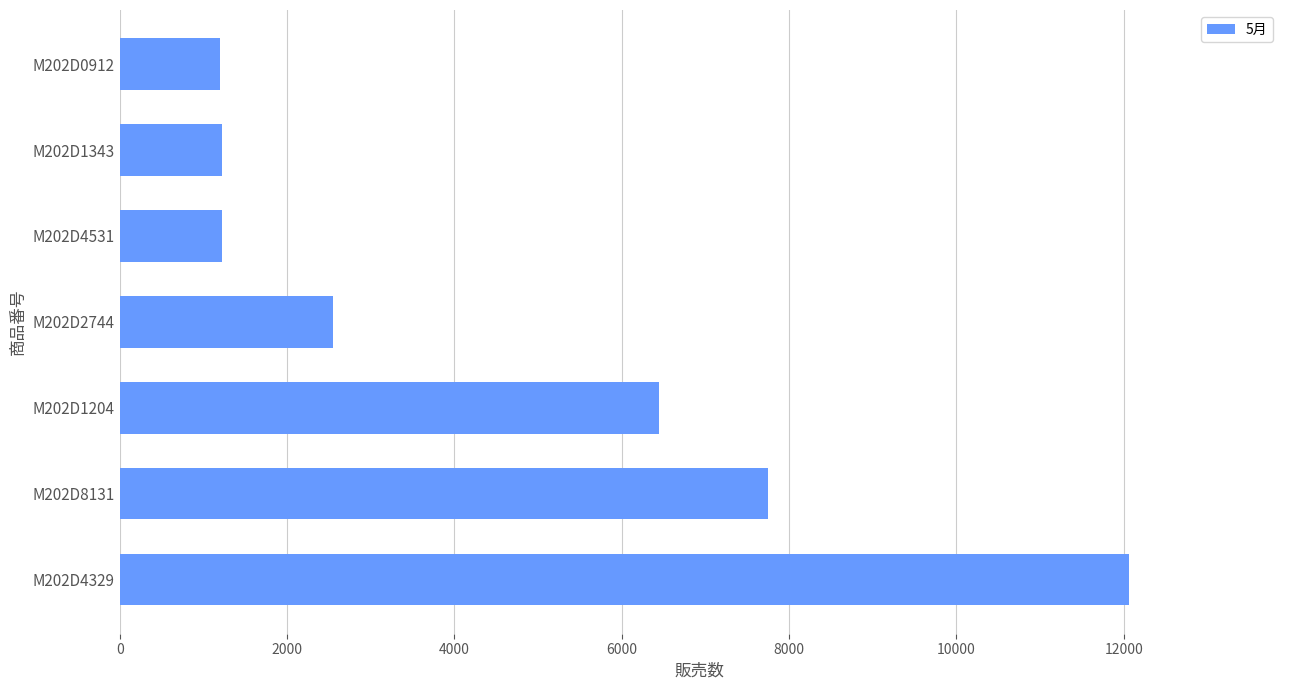

What is the minimum value shown in the chart?

1197